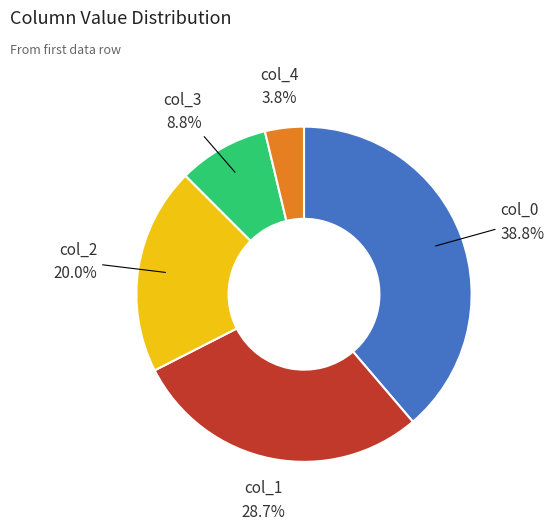

Does any single category account for the majority?

No